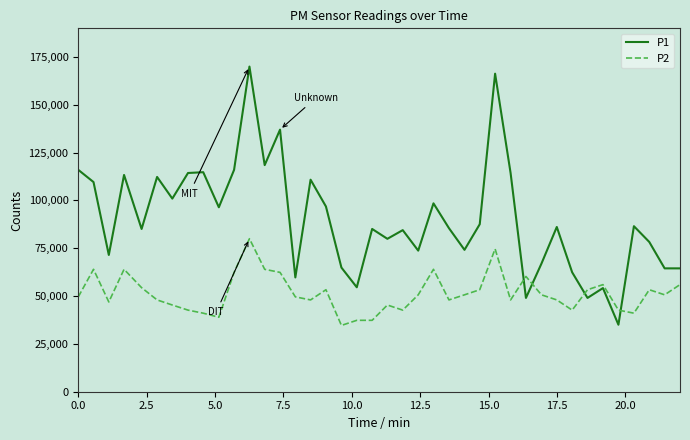

True or false: P1 and P2 intersect in this chart.

True